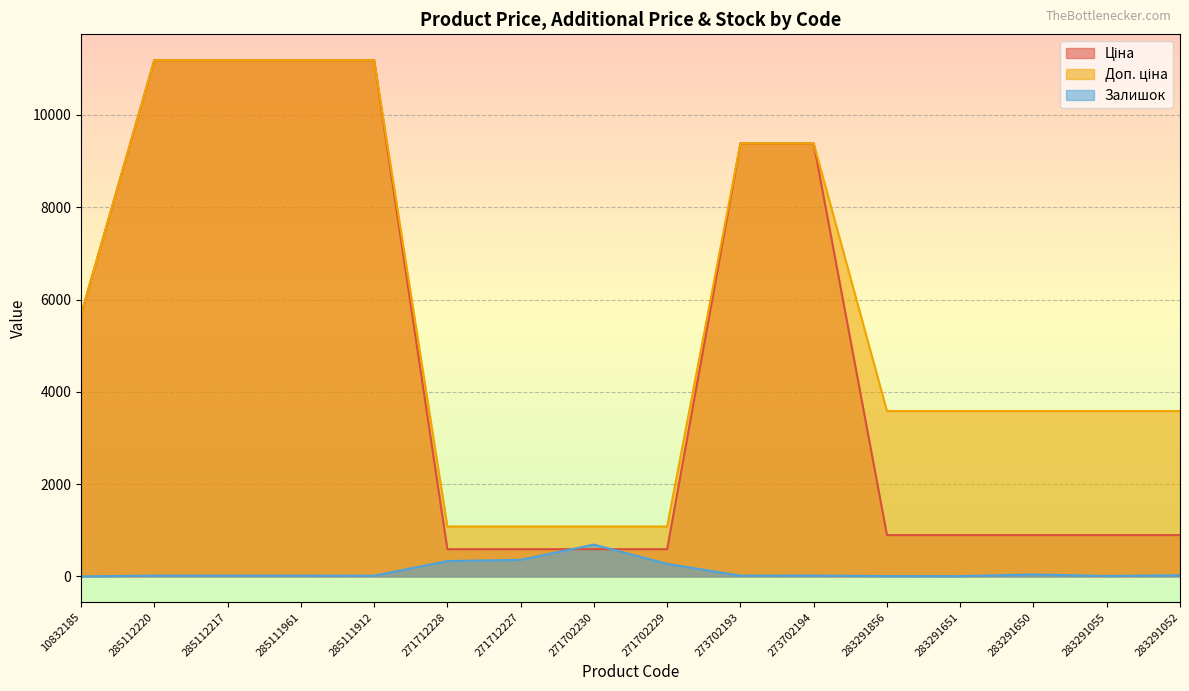

What is the sum of all Ціна values?

76033.5